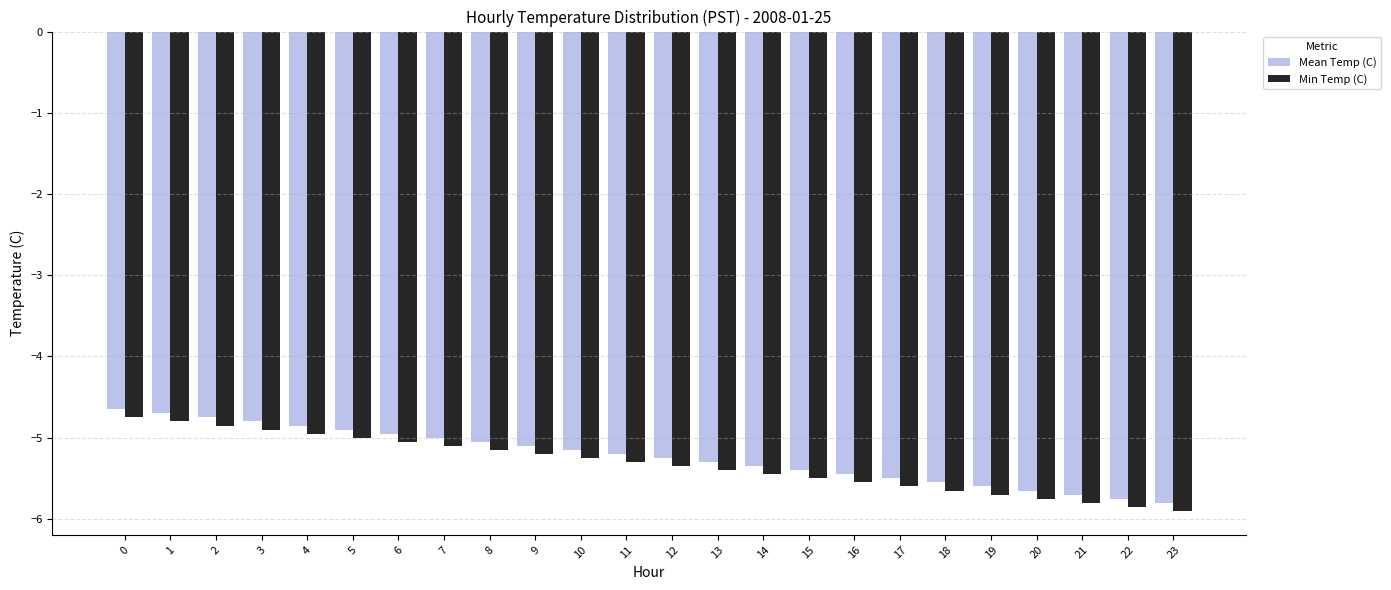

True or false: Mean Temp (C) has a value of -1.0 at 4.

False